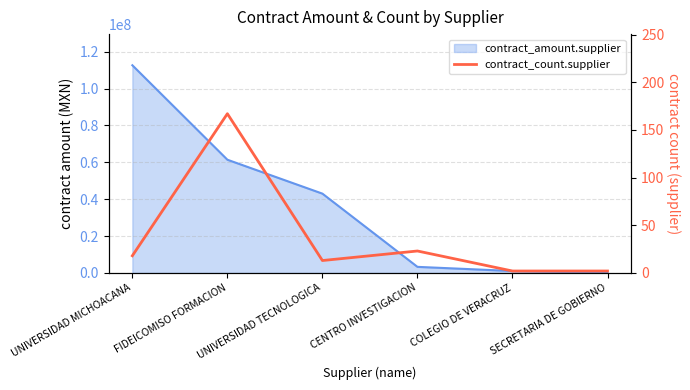

How many values are below 18?

3